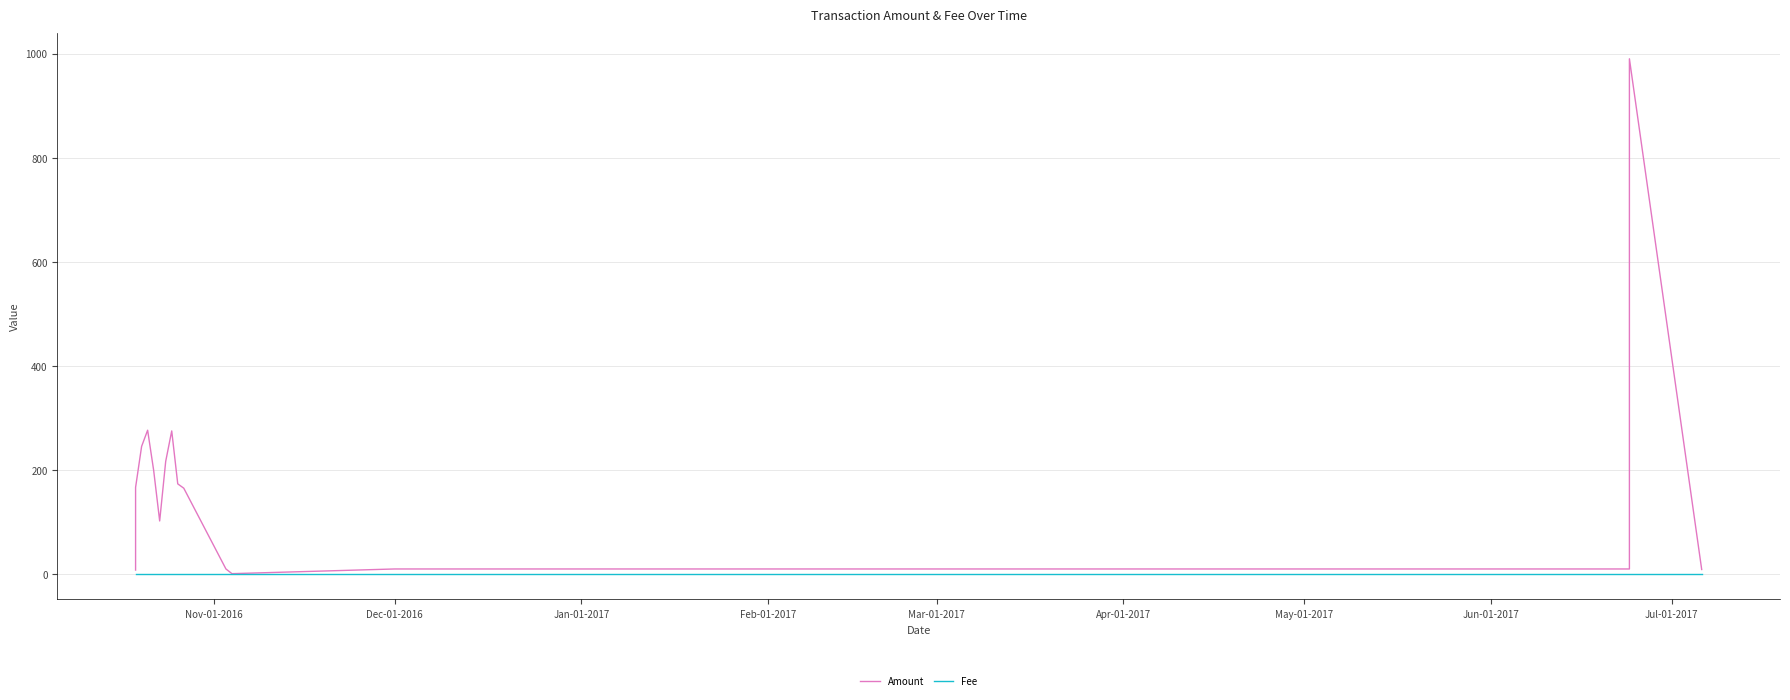

True or false: Fee and Amount intersect in this chart.

False